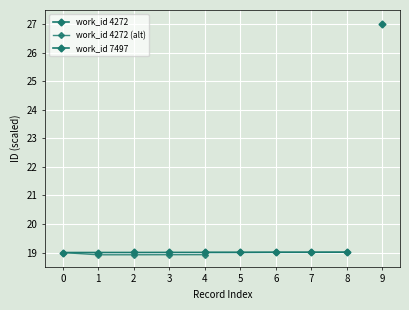

What is the smallest value displayed?

19.0